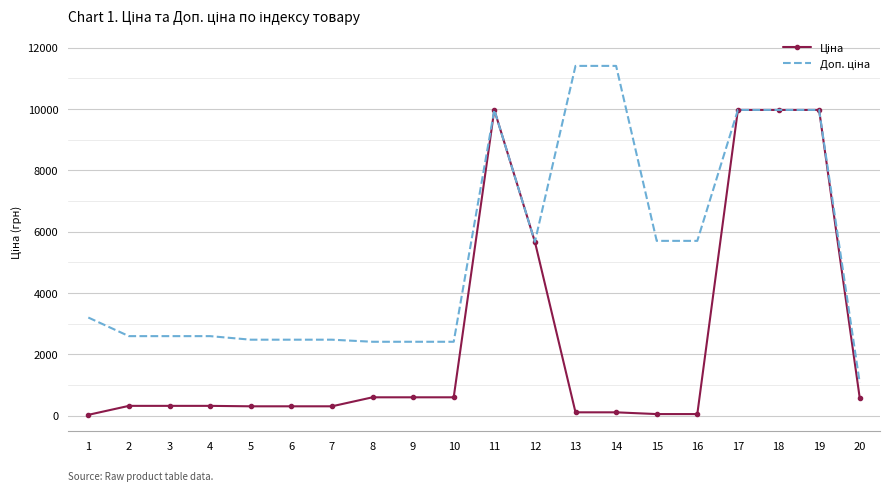

What is the maximum value shown in the chart?

11410.0